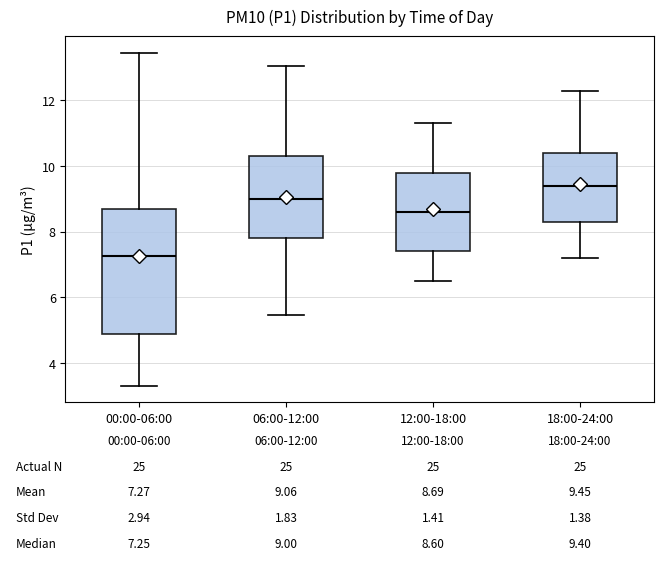

Which box is the tallest, from its lower edge to its upper edge?

00:00-06:00